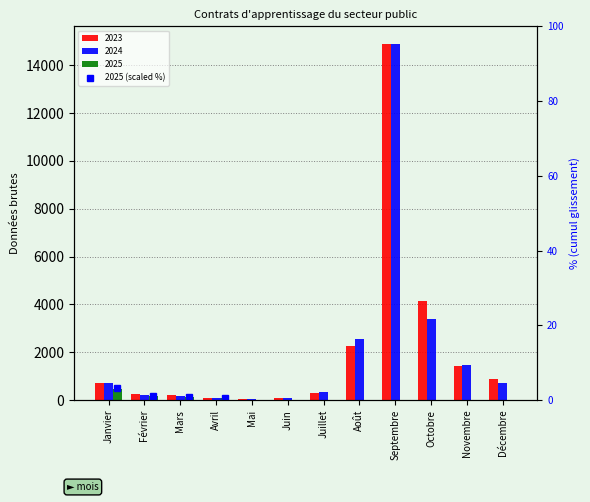

How many bars are there in total?

36